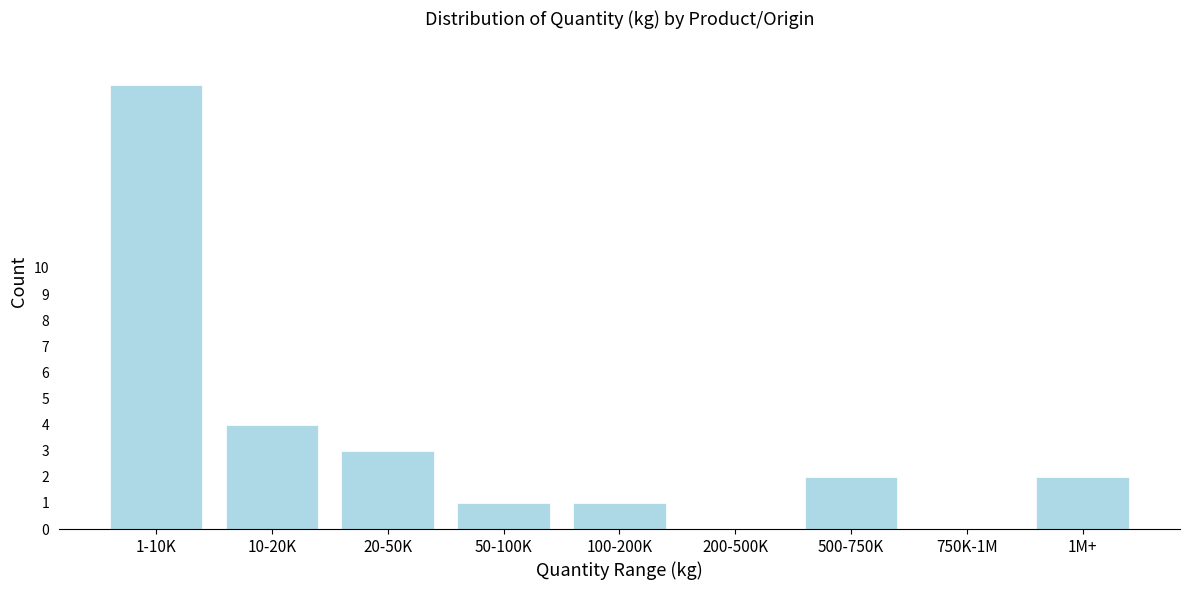

Reading right to left, list all the values displayed in this chart.

1M+=2	750K-1M=0	500-750K=2	200-500K=0	100-200K=1	50-100K=1	20-50K=3	10-20K=4	1-10K=17